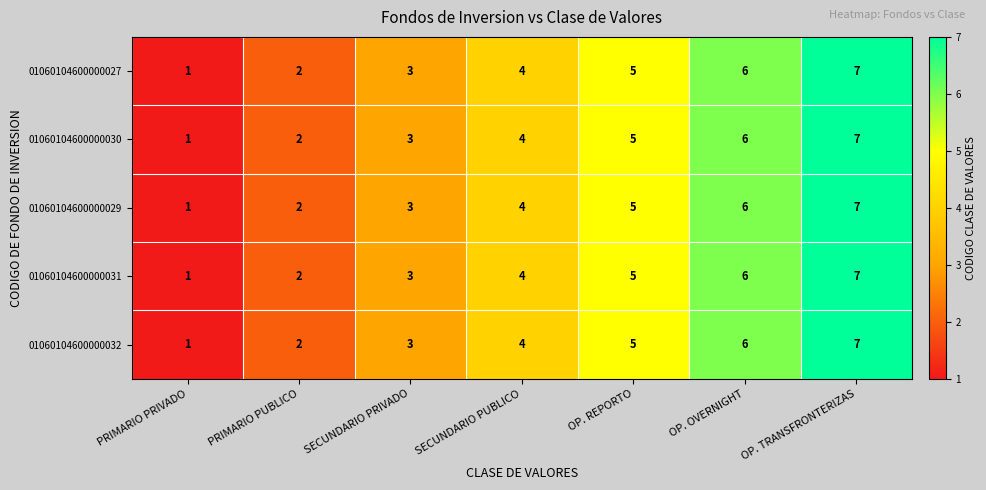

What is the difference between the second highest and second lowest values in the 01060104600000032 series?

4